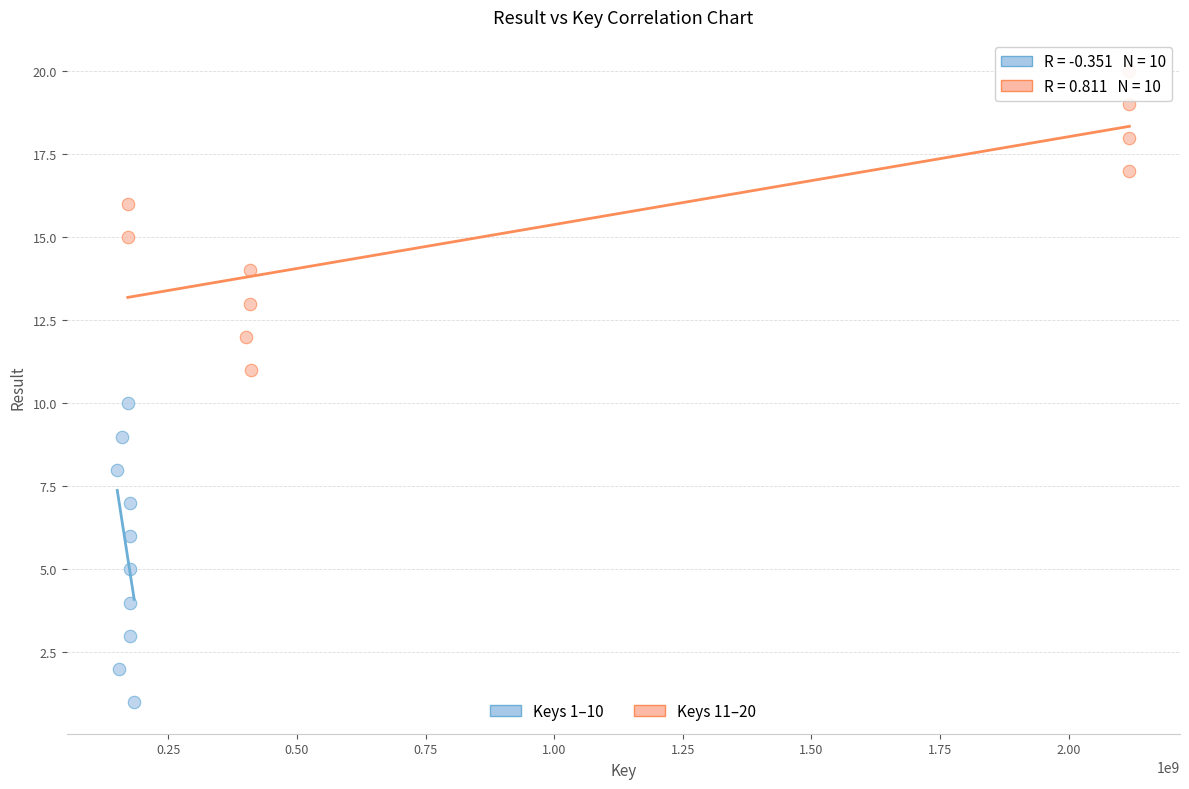

Which series reaches the minimum Y coordinate?

Keys 1–10